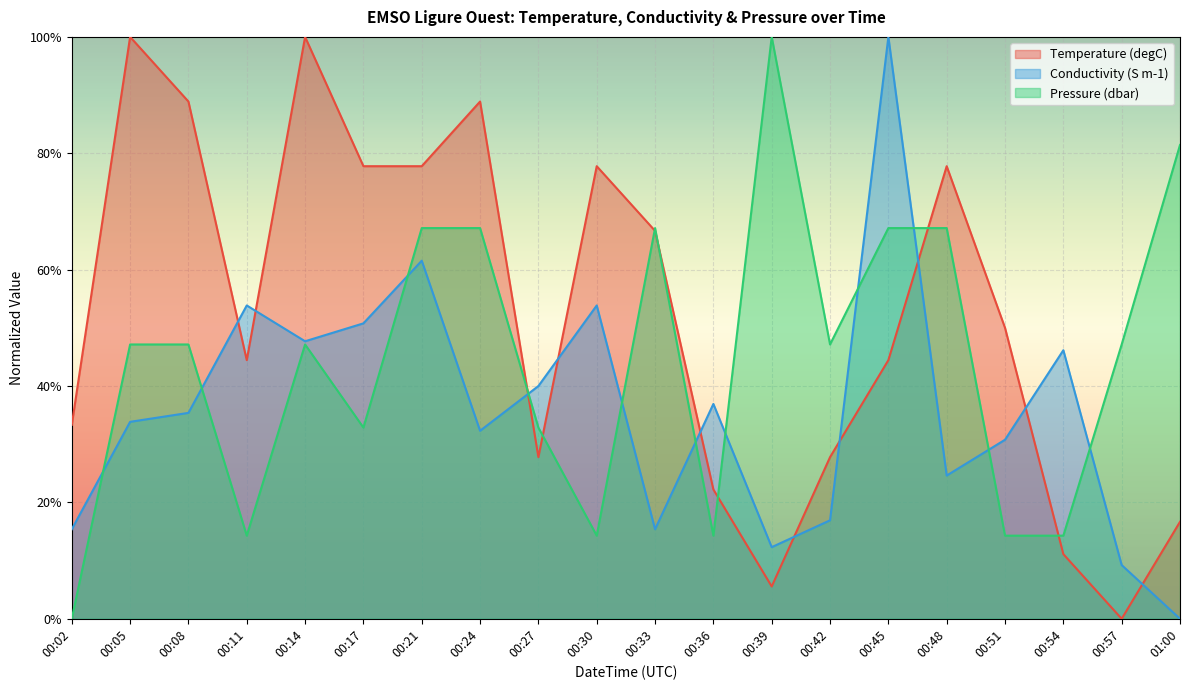

How many values in the Temperature (degC) series exceed 0?

19